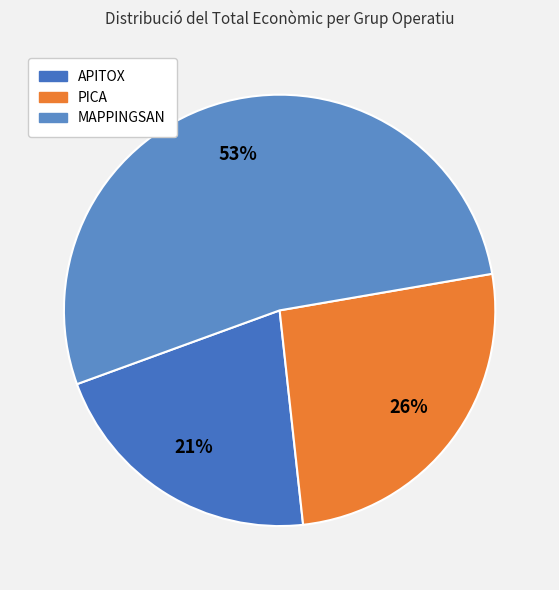

How many segments does this pie chart have?

3